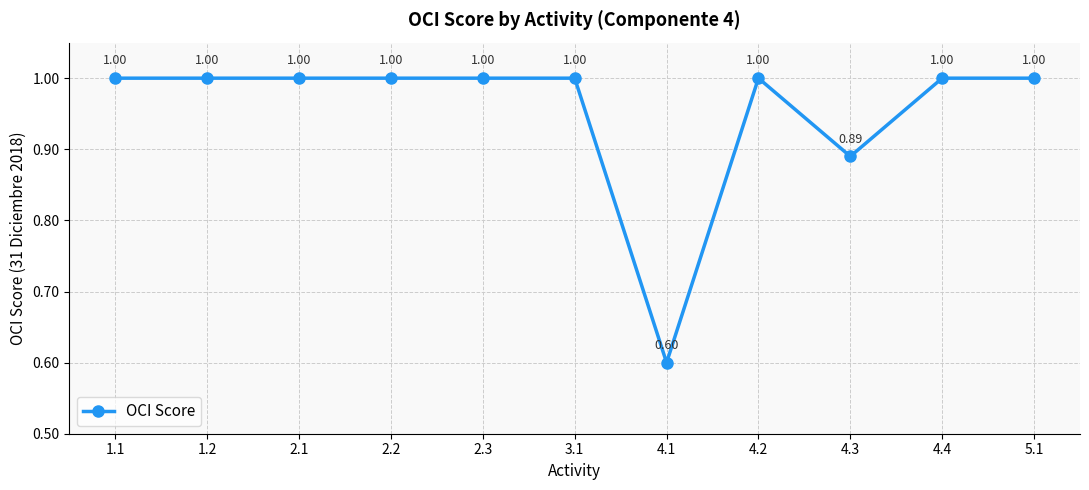

Where is the first local minimum?

4.1